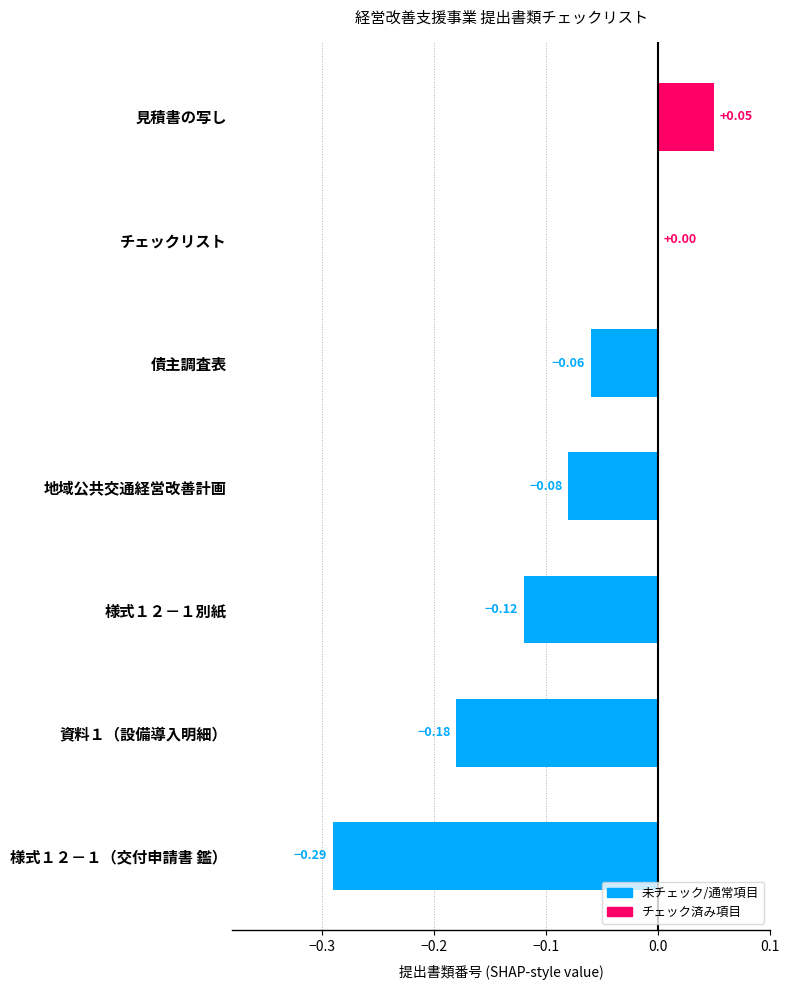

Between 様式１２－１（交付申請書 鑑） and チェックリスト, which is larger?

チェックリスト